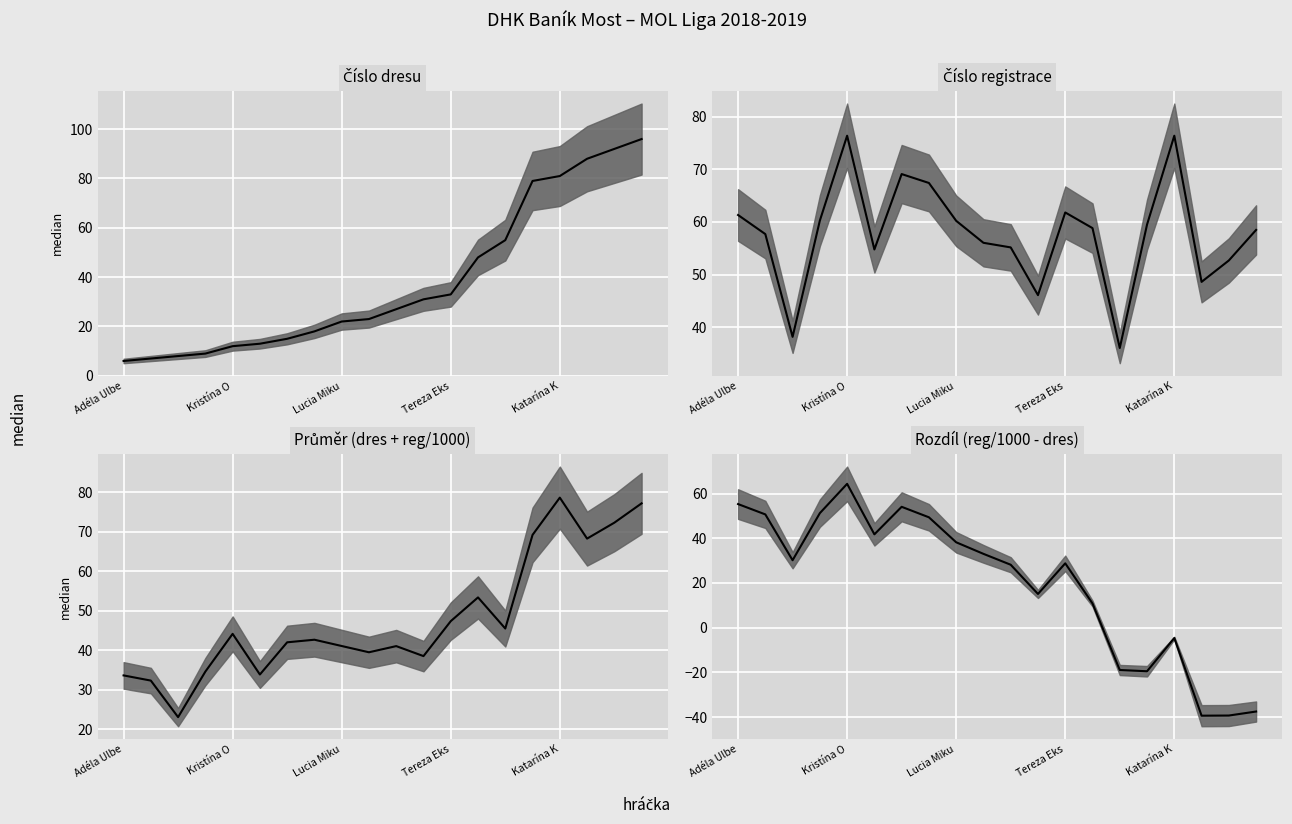

How many lines are shown in the chart?

4